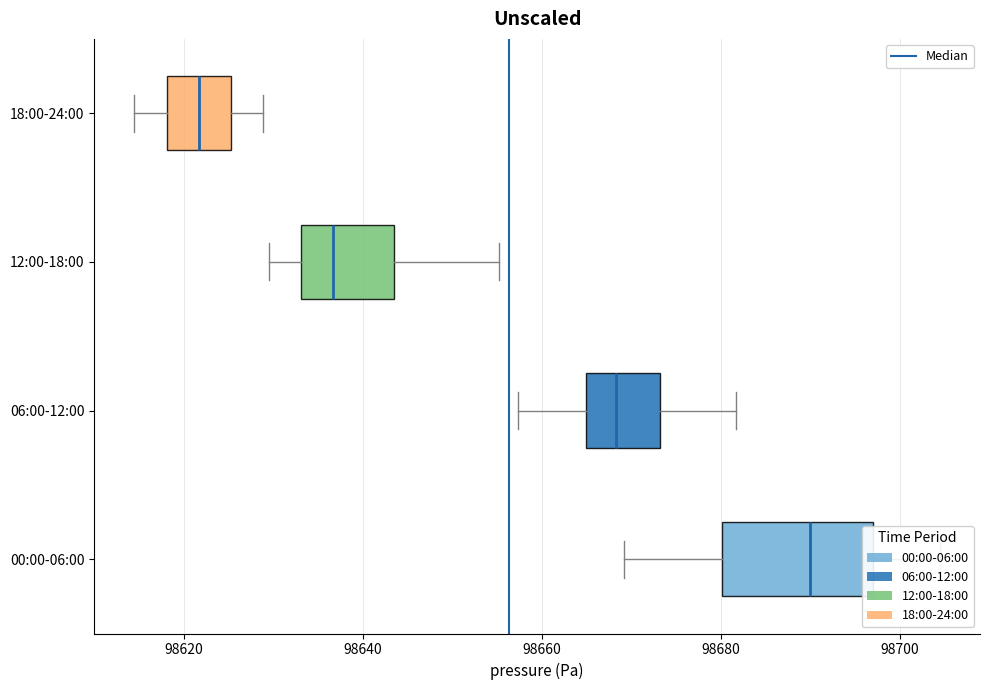

Reading bottom to top, read every box against the x-axis: the position of its median line, the range the box covers, and the ends of its whiskers. The values are not printed on the chart, so give them approximately, as read against the axis.

00:00-06:00: median 98690, box 98680 to 98698, whiskers 98670 to 98704
06:00-12:00: median 98668, box 98664 to 98674, whiskers 98658 to 98682
12:00-18:00: median 98636, box 98634 to 98644, whiskers 98630 to 98656
18:00-24:00: median 98622, box 98618 to 98626, whiskers 98614 to 98628